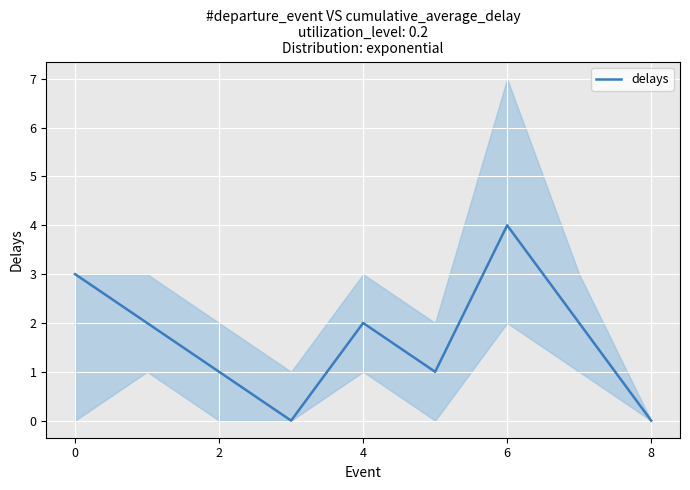

The chart shows a value of 2 at 8. True or false?

False